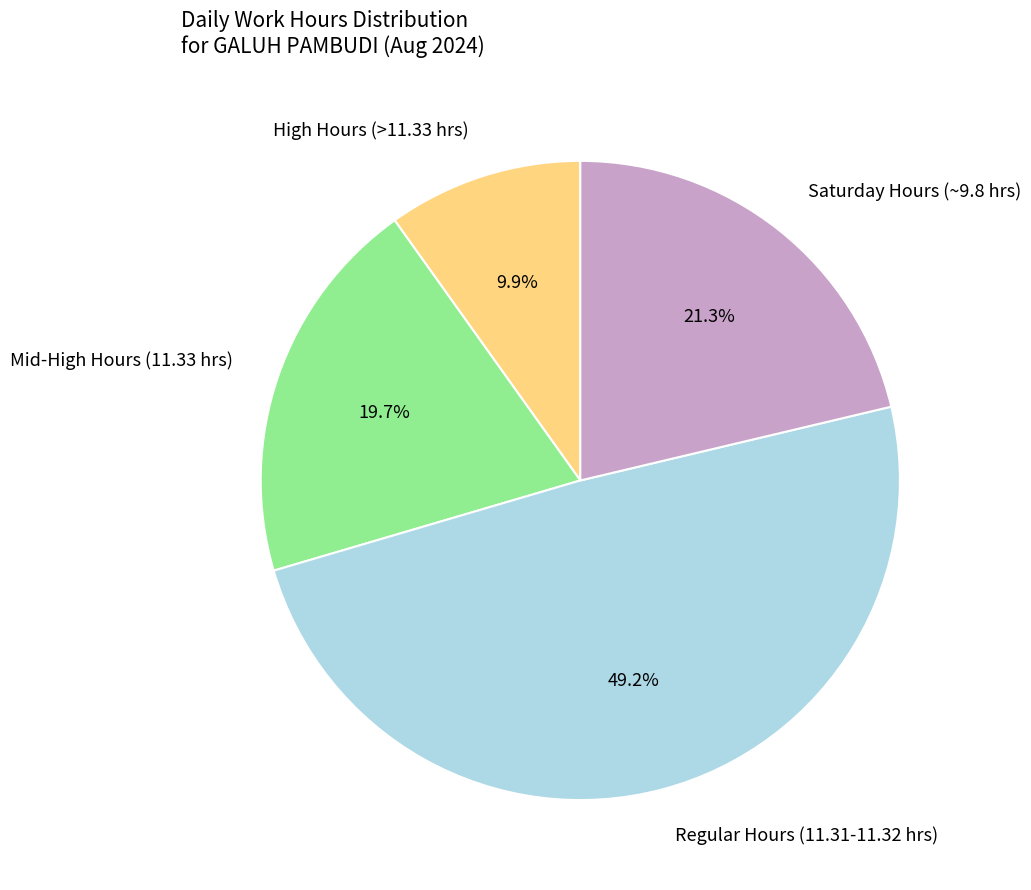

How many segments does this pie chart have?

4